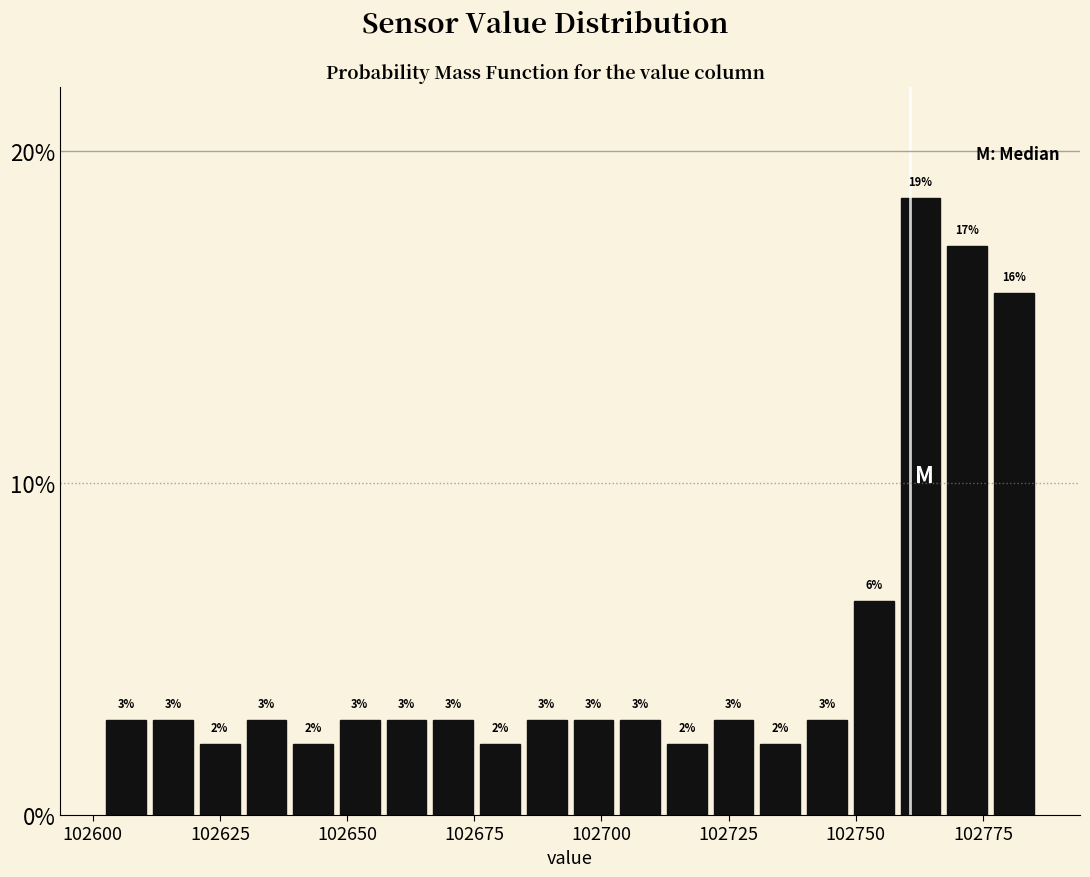

Read against the x-axis, roughly where is the centre of the tallest bar?

102765